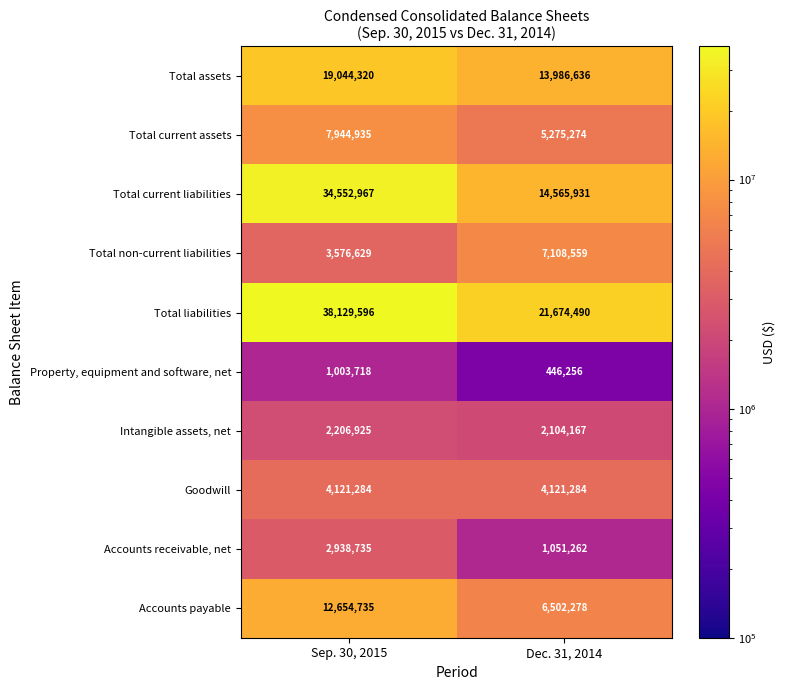

Is it true that Property, equipment and software, net equals 1003718 at Sep. 30, 2015?

True